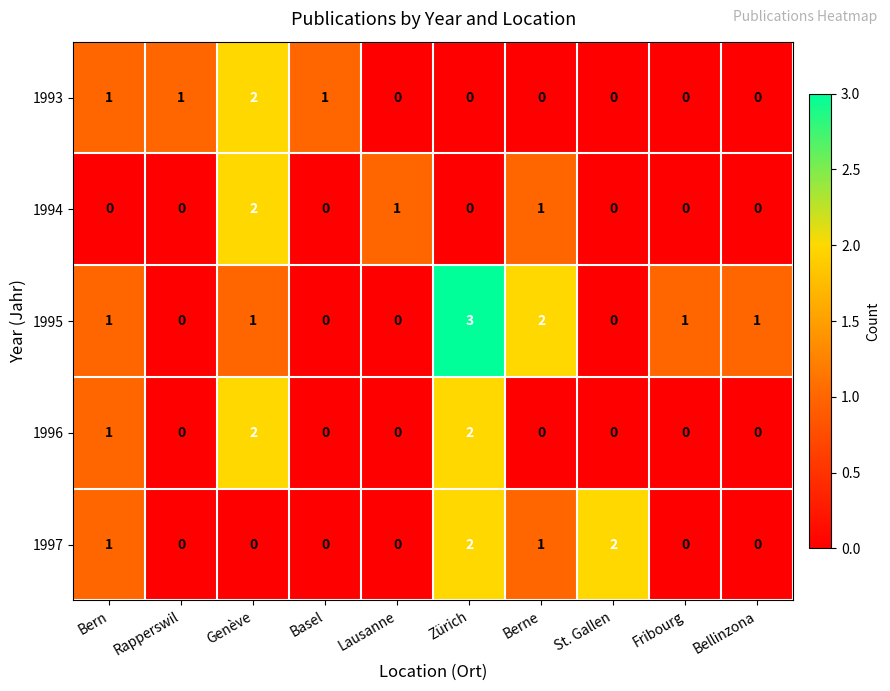

The value of 1997 at Rapperswil is 0. True or false?

True